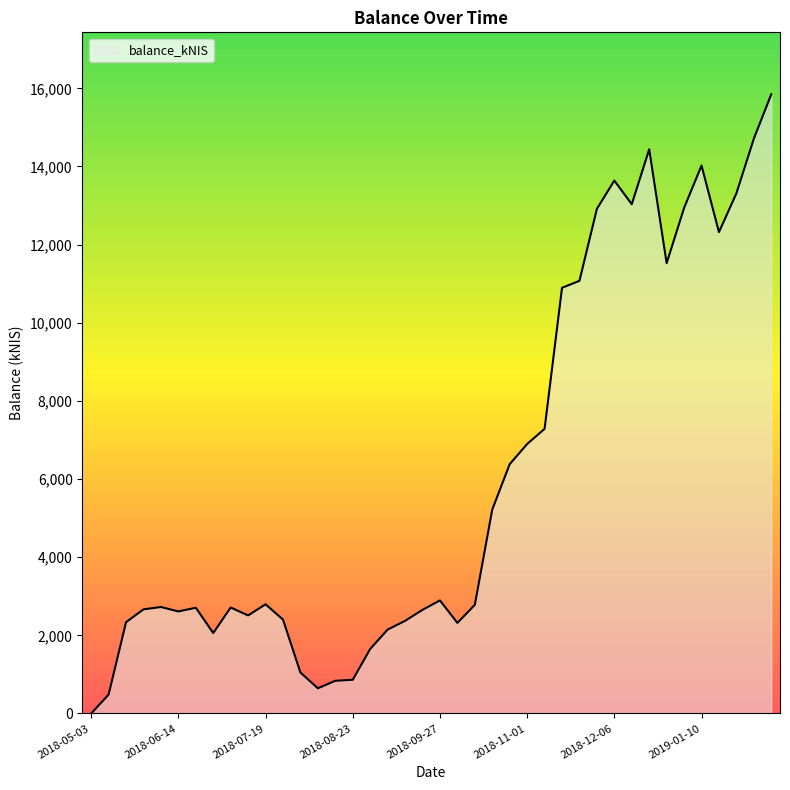

What is the maximum value shown in the chart?

15847.5